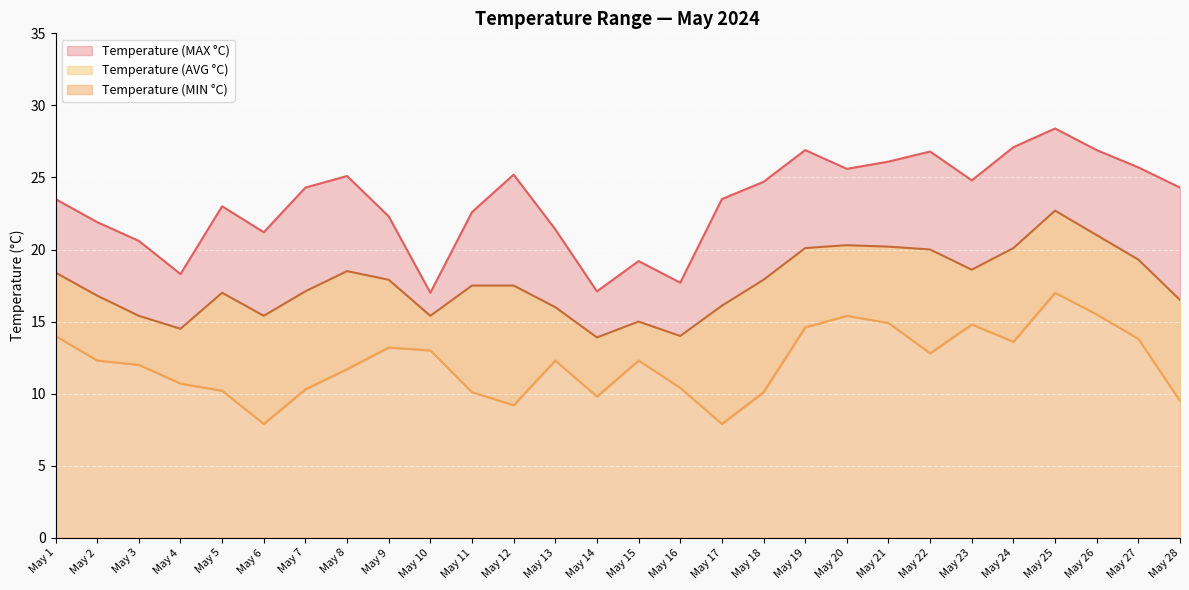

At which label does Temperature (MIN °C) first exceed 12?

May 1